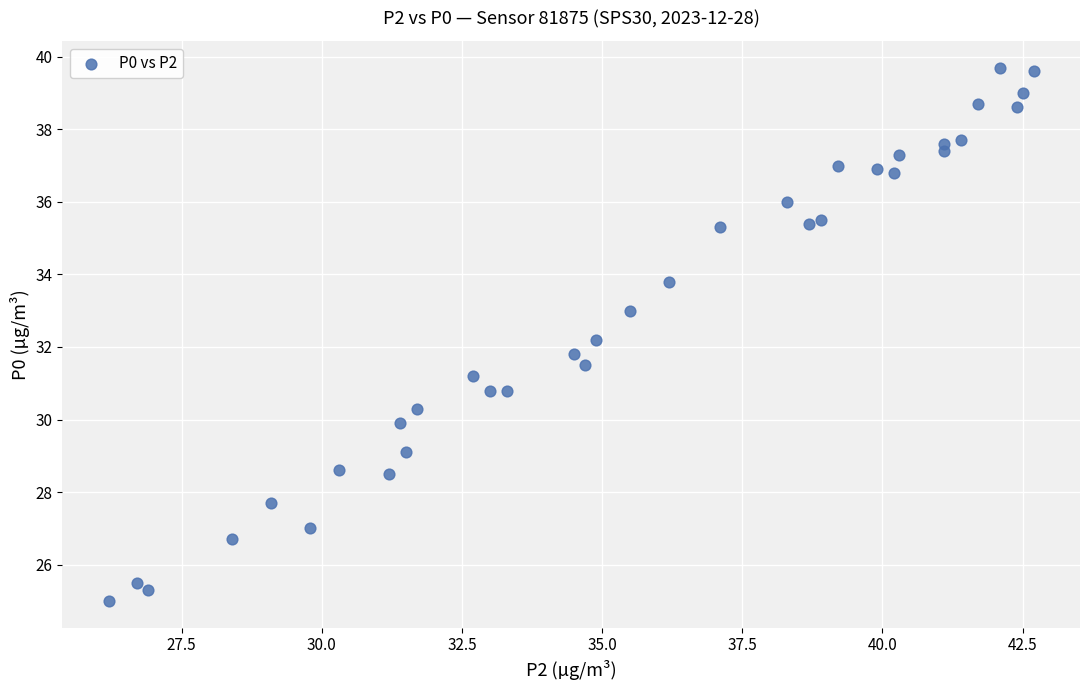

What is the range of X values (max minus min)?

16.5